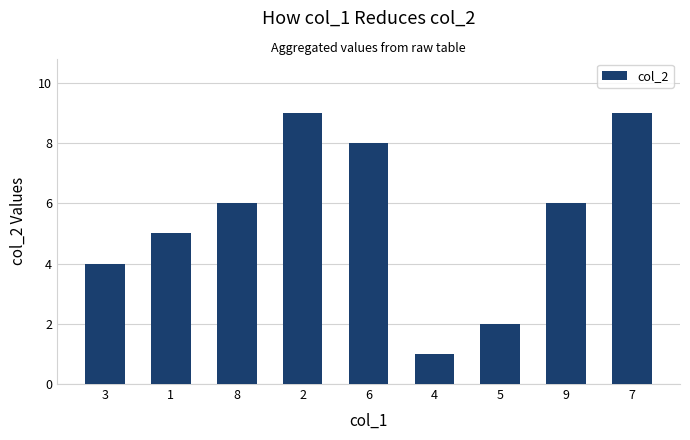

Between 8 and 3, which is larger?

8